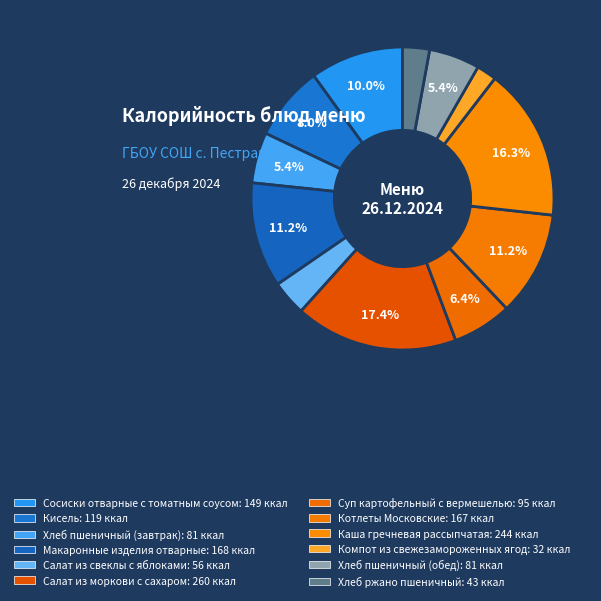

How much of the chart is everything except Хлеб пшеничный (обед)?

94.6%